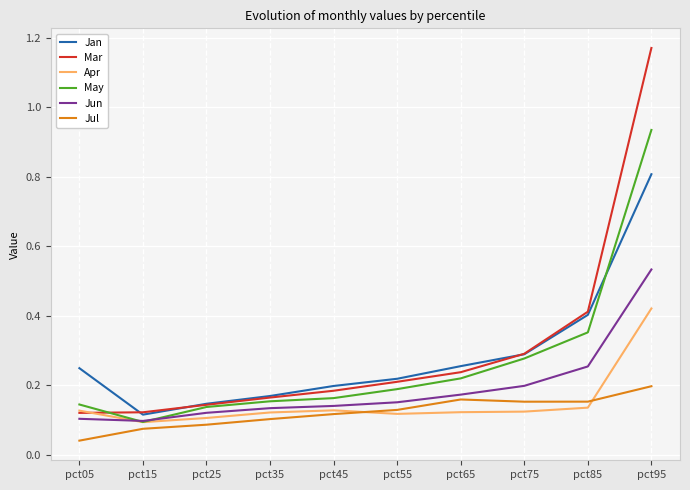

How many lines are shown in the chart?

6